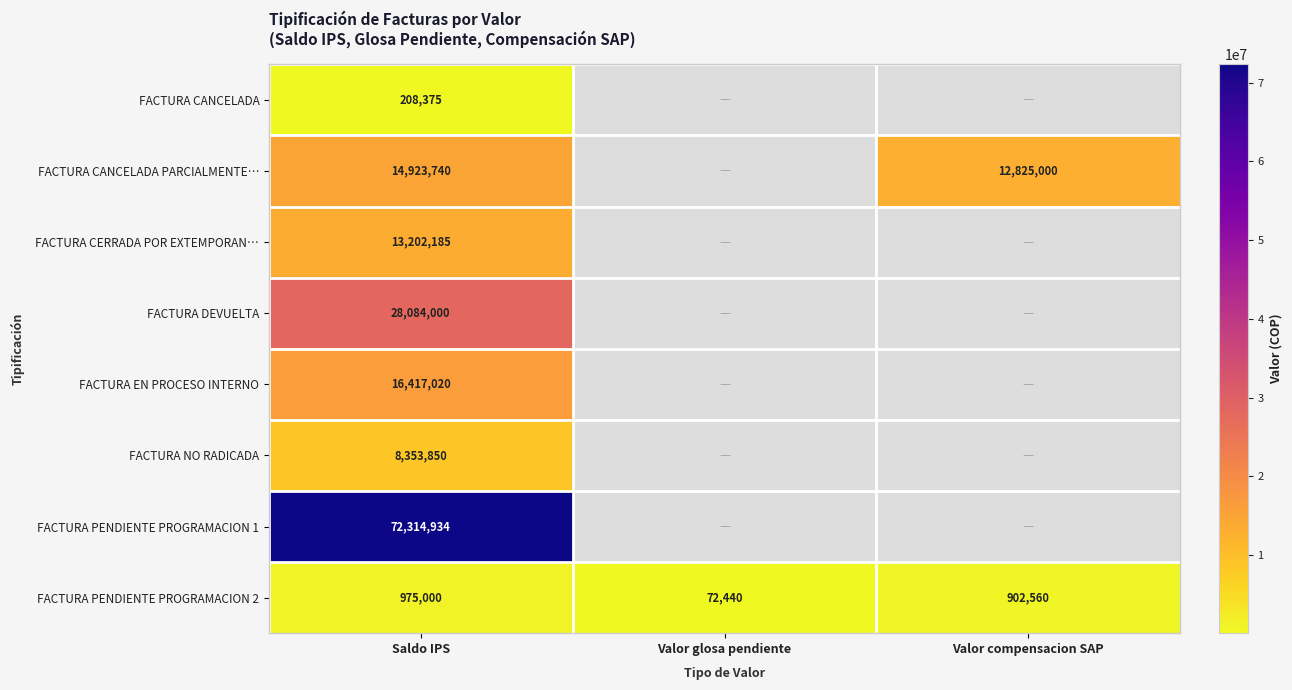

Rank the categories by FACTURA PENDIENTE PROGRAMACION 2 value from highest to lowest.

Saldo IPS, Valor compensacion SAP, Valor glosa pendiente